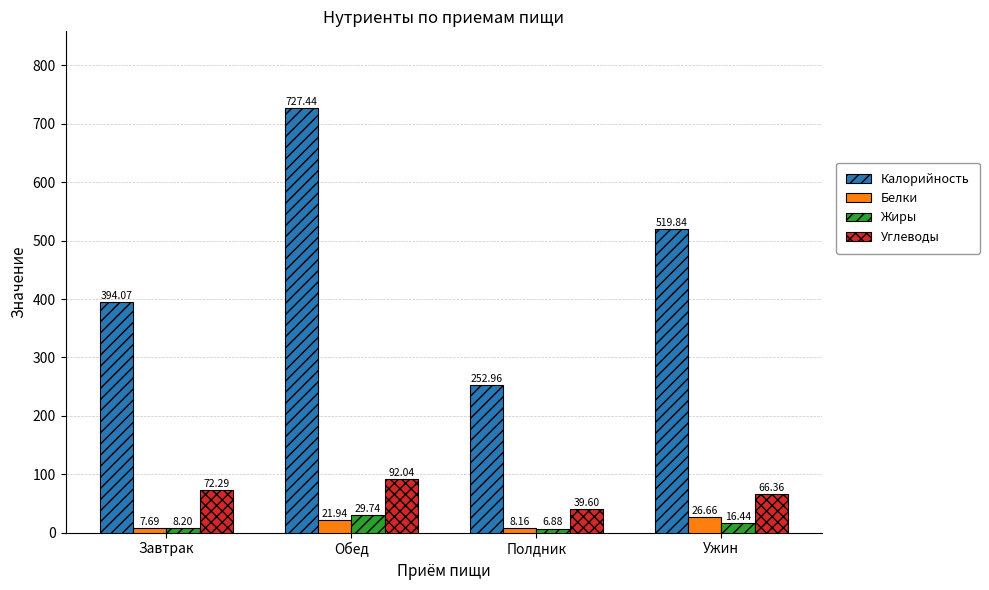

Which series has the largest range (max minus min)?

Калорийность